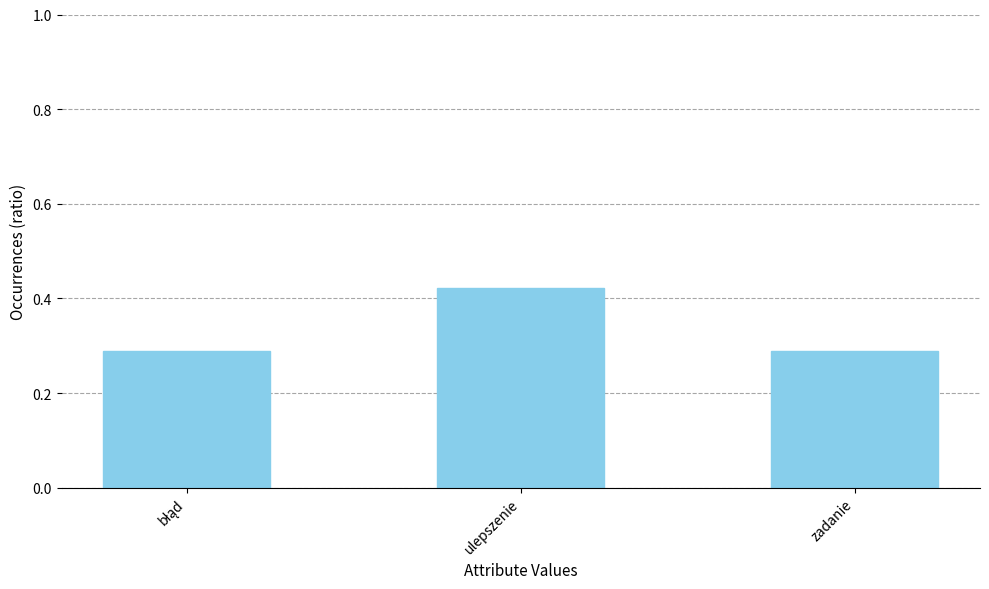

The chart shows a value of 0.4 at zadanie. True or false?

False